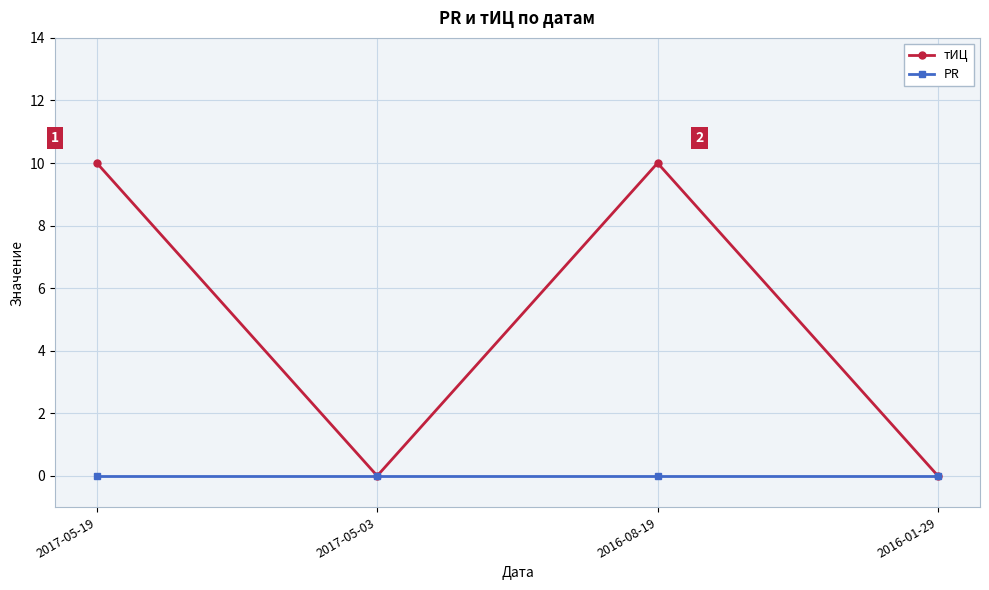

Rank the series by their maximum value, from lowest to highest.

PR, тИЦ